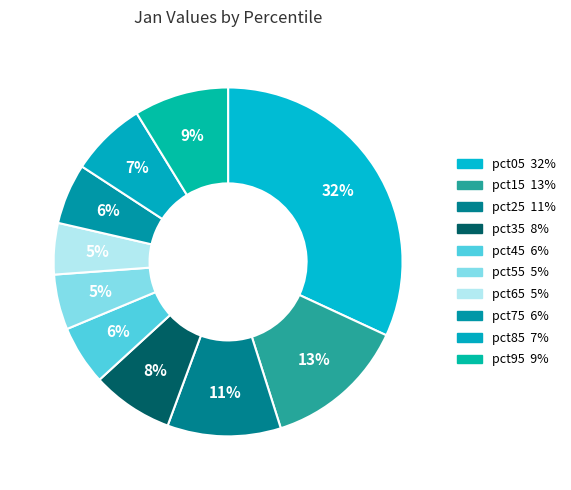

Count the number of slices in the pie.

10